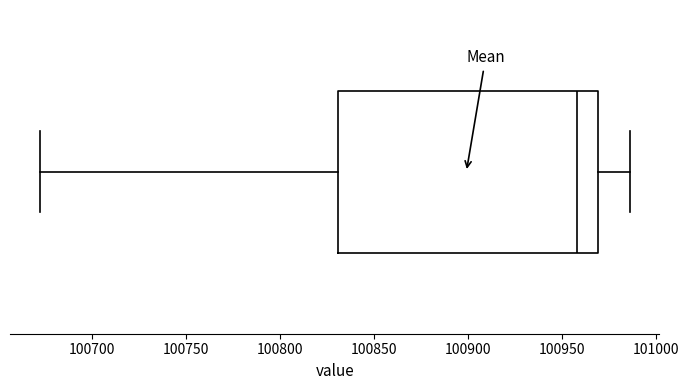

Transcribe this box plot: give where the median line is, the range the box spans, and where the two whiskers end, as read against the x-axis. The values are not printed on the chart, so give them approximately, as read against the axis.

median 100960, box 100830 to 100970, whiskers 100670 to 100985